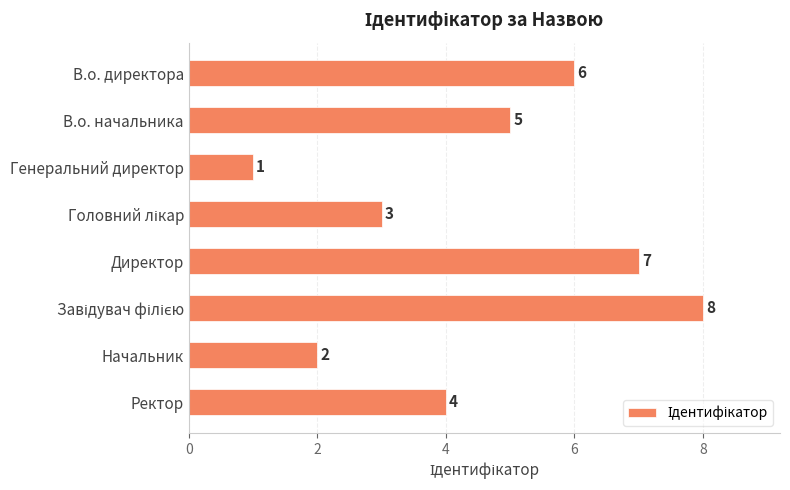

How many values are between 3 and 7?

5